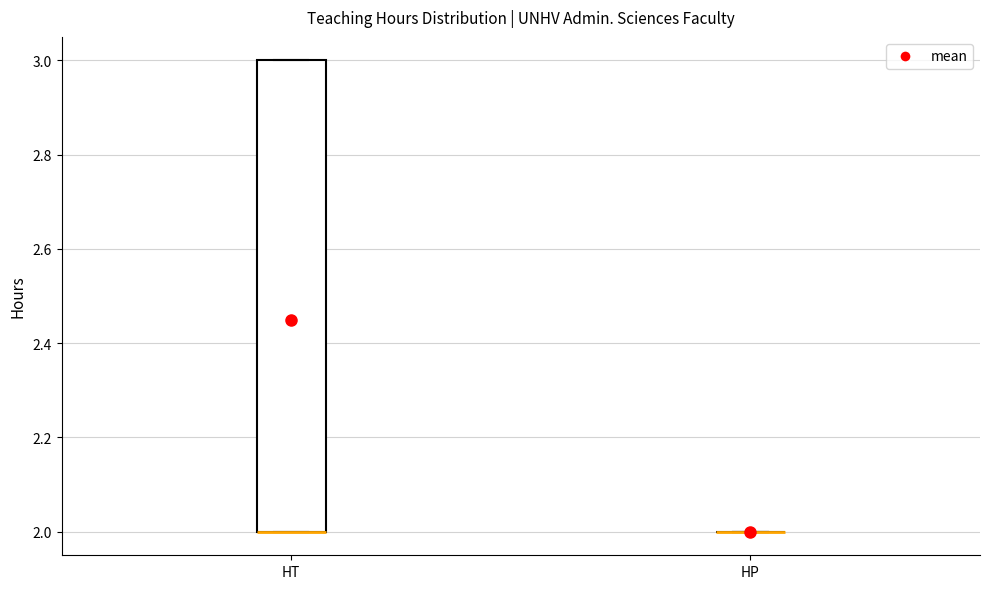

Reading left to right, read every box against the y-axis: the position of its median line, the range the box covers, and the ends of its whiskers. The values are not printed on the chart, so give them approximately, as read against the axis.

HT: median 2 (drawn on the box's lower edge), box 2 to 3, whiskers 2 to 3
HP: box collapsed to a line at 2, whiskers 2 to 2